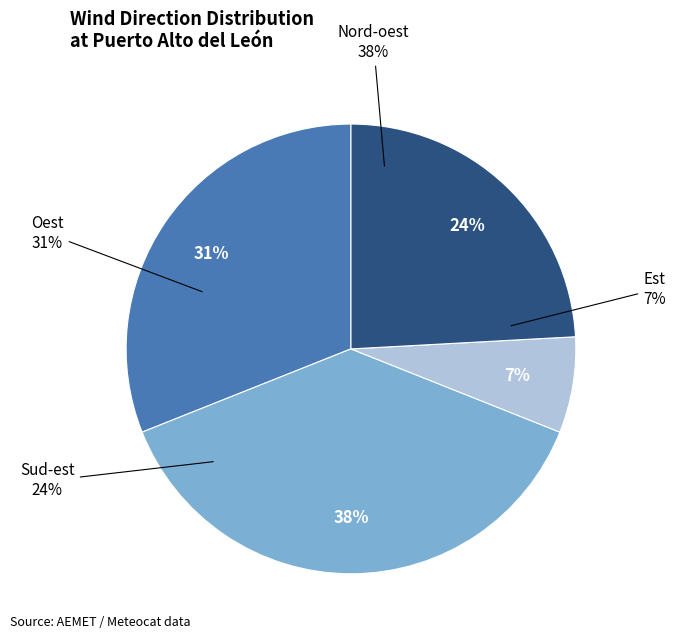

The Oest slice represents 31% of the pie. True or false?

True